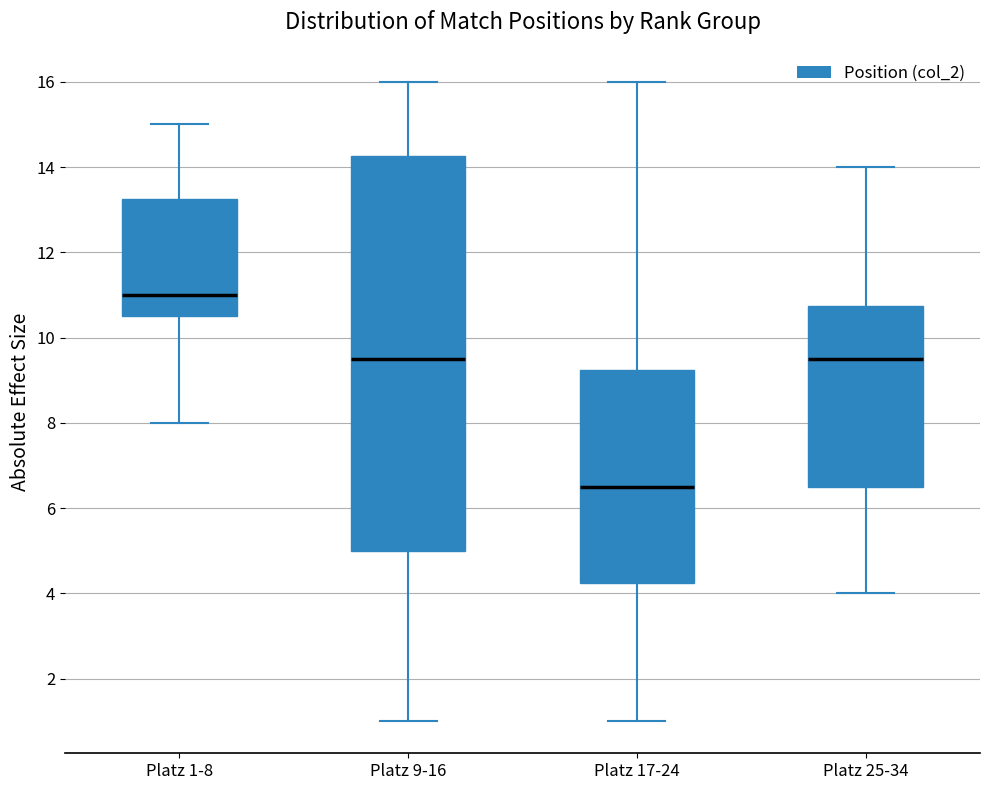

Comparing the boxes themselves (not the whiskers), which one is the tallest?

Platz 9-16